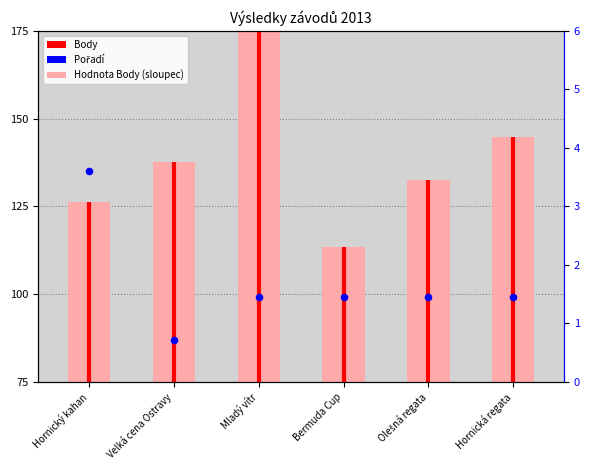

Which series has the largest Y range (max minus min)?

Body